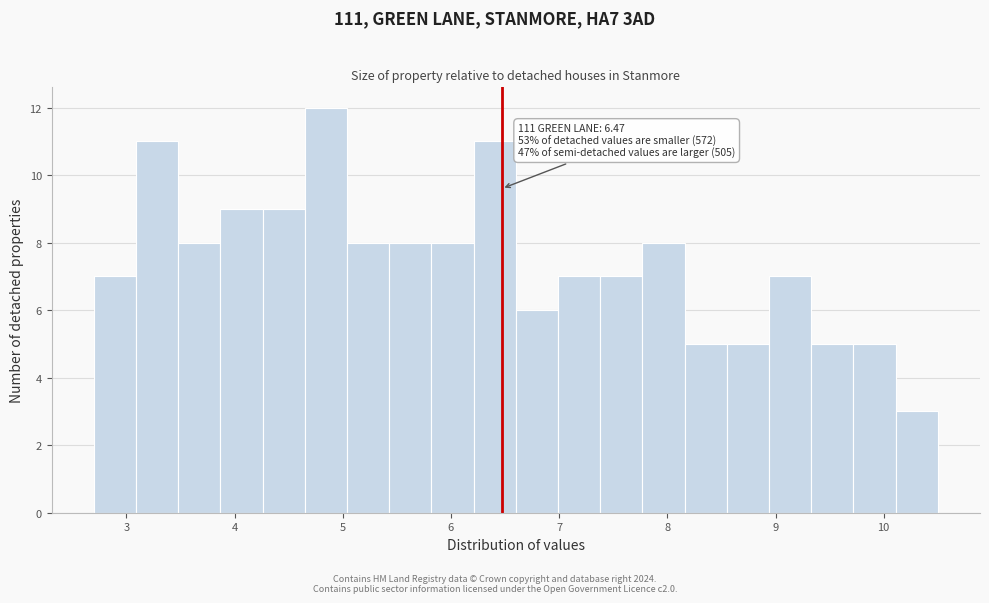

Read against the x-axis, roughly where is the centre of the tallest bar?

4.8